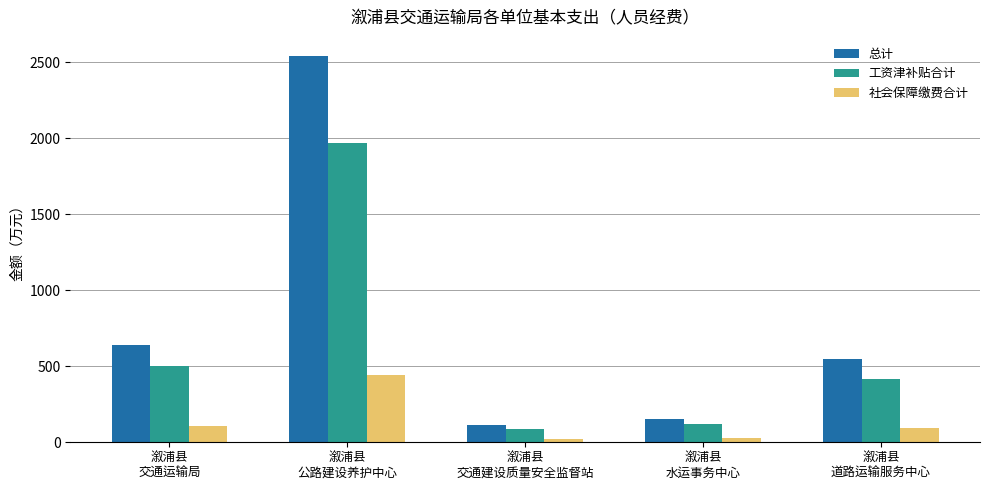

What is the total value across all series at 溆浦县
交通运输局?

1242.6